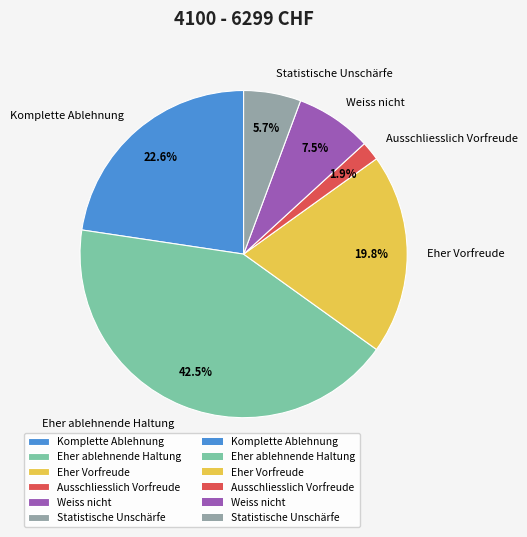

To the nearest percent, what is the difference between the Weiss nicht and Eher Vorfreude slice percentages?

12%